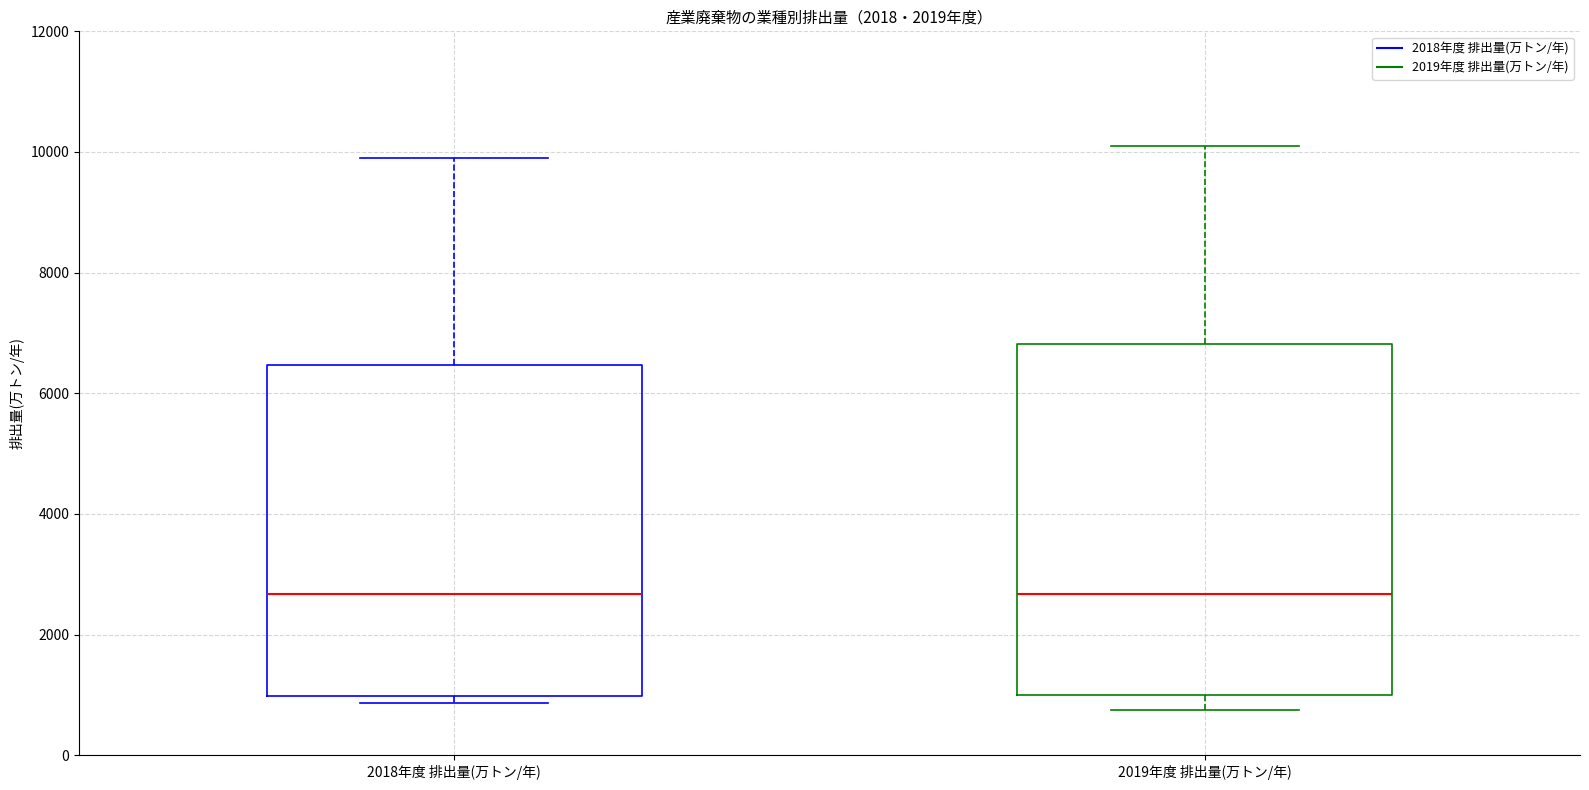

Reading left to right, transcribe this box plot: for each box, give where its median line is, the range the box spans, and where its two whiskers end, as read against the y-axis. The values are not printed on the chart, so give them approximately, as read against the axis.

2018年度 排出量(万トン/年): median 2600, box 1000 to 6400, whiskers 800 to 9800
2019年度 排出量(万トン/年): median 2600, box 1000 to 6800, whiskers 800 to 10200